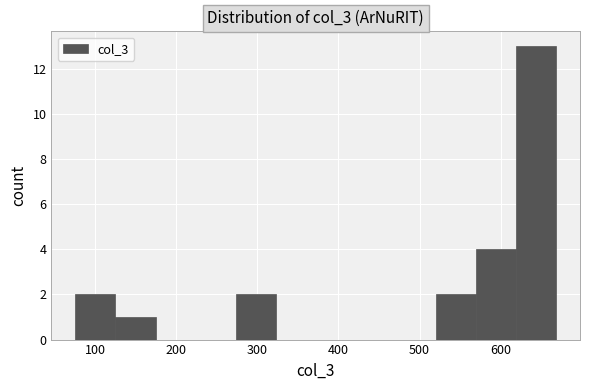

How tall is the bar that spans 270 to 320 on the x-axis? Neither the bar edges nor the heights are printed on the chart, so give them approximately, as read against the axes.

2